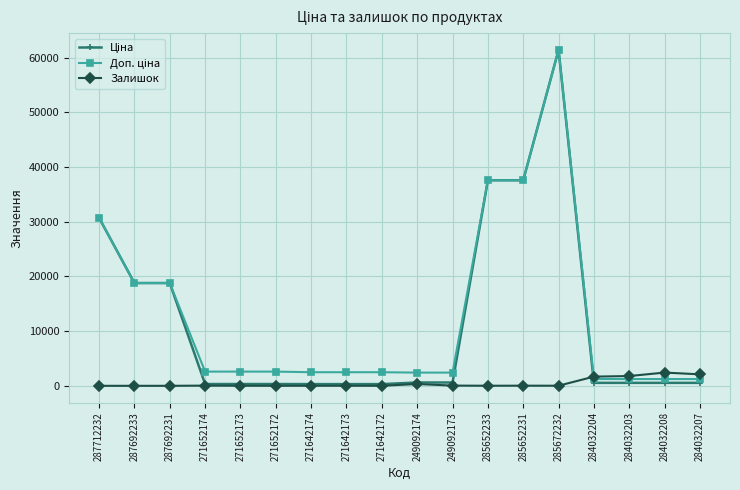

At which category is the sum across all series the highest?

285672232